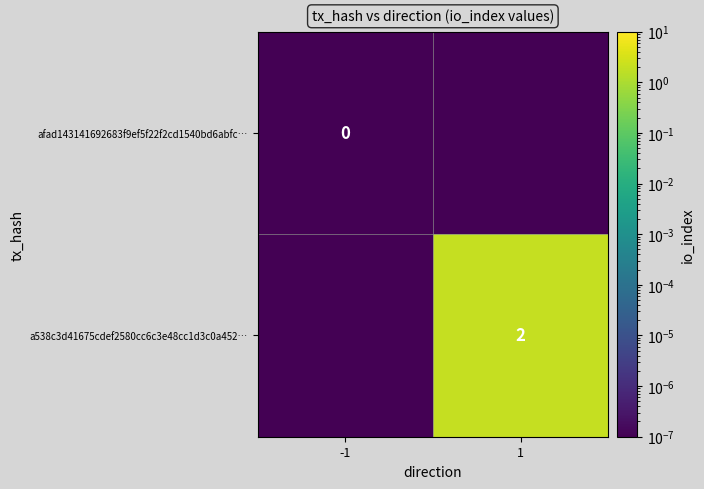

The value of a538c3d41675cdef2580cc6c3e48cc1d3c0a452… at 1 is 0.5. True or false?

False